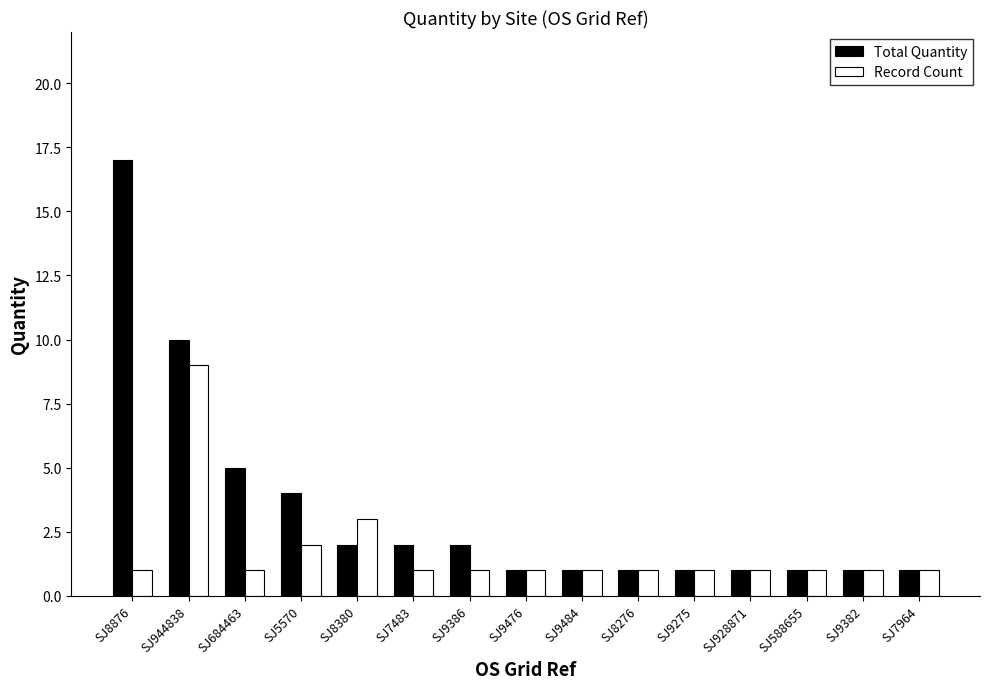

List the series in order of their peak value, lowest first.

Record Count, Total Quantity